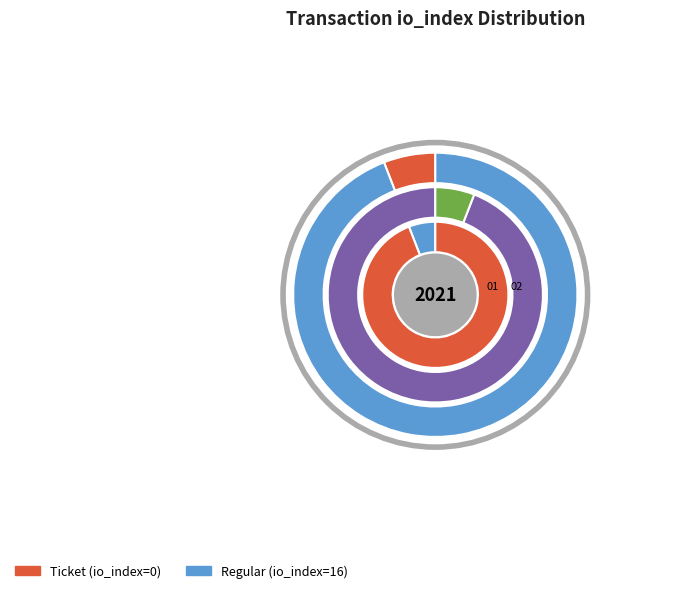

To the nearest percent, what is the combined percentage of Regular (io_index=16) and Ticket (io_index=0)?

100%